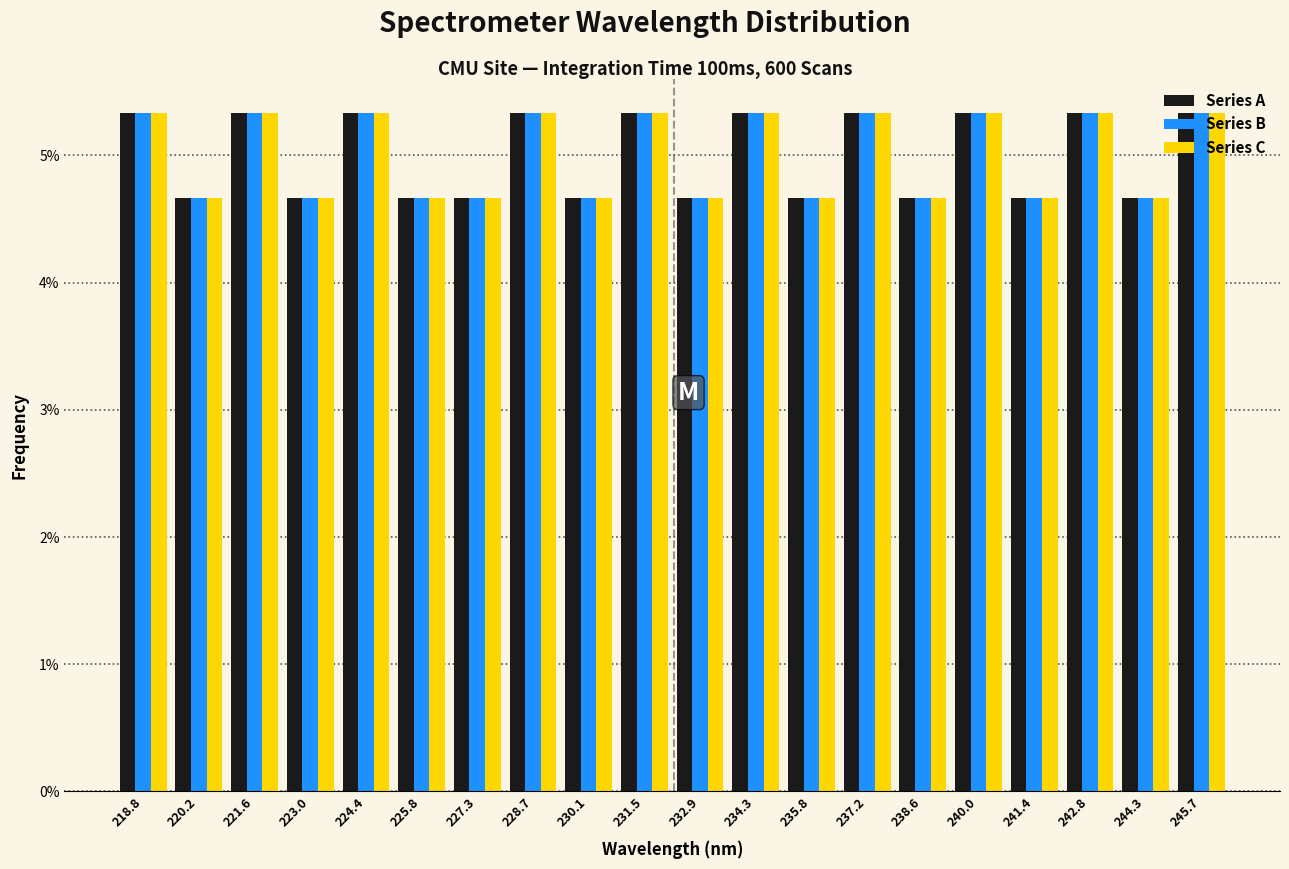

Reading left to right, list every range on the x-axis with the height of the bar of each series over it. Neither the bar edges nor the heights are printed on the chart, so give them approximately, as read against the axes.

218.0 to 219.4: Series A=5.3	Series B=5.3	Series C=5.3
219.4 to 220.8: Series A=4.7	Series B=4.7	Series C=4.7
220.8 to 222.4: Series A=5.3	Series B=5.3	Series C=5.3
222.4 to 223.8: Series A=4.7	Series B=4.7	Series C=4.7
223.8 to 225.2: Series A=5.3	Series B=5.3	Series C=5.3
225.2 to 226.6: Series A=4.7	Series B=4.7	Series C=4.7
226.6 to 228.0: Series A=4.7	Series B=4.7	Series C=4.7
228.0 to 229.4: Series A=5.3	Series B=5.3	Series C=5.3
229.4 to 230.8: Series A=4.7	Series B=4.7	Series C=4.7
230.8 to 232.2: Series A=5.3	Series B=5.3	Series C=5.3
232.2 to 233.6: Series A=4.7	Series B=4.7	Series C=4.7
233.6 to 235.0: Series A=5.3	Series B=5.3	Series C=5.3
235.0 to 236.4: Series A=4.7	Series B=4.7	Series C=4.7
236.4 to 237.8: Series A=5.3	Series B=5.3	Series C=5.3
237.8 to 239.2: Series A=4.7	Series B=4.7	Series C=4.7
239.2 to 240.8: Series A=5.3	Series B=5.3	Series C=5.3
240.8 to 242.2: Series A=4.7	Series B=4.7	Series C=4.7
242.2 to 243.6: Series A=5.3	Series B=5.3	Series C=5.3
243.6 to 245.0: Series A=4.7	Series B=4.7	Series C=4.7
245.0 to 246.4: Series A=5.3	Series B=5.3	Series C=5.3